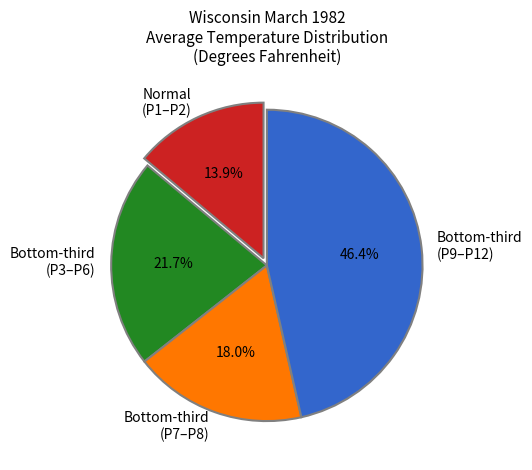

What is the smallest slice in the pie chart?

Normal (P1–P2)